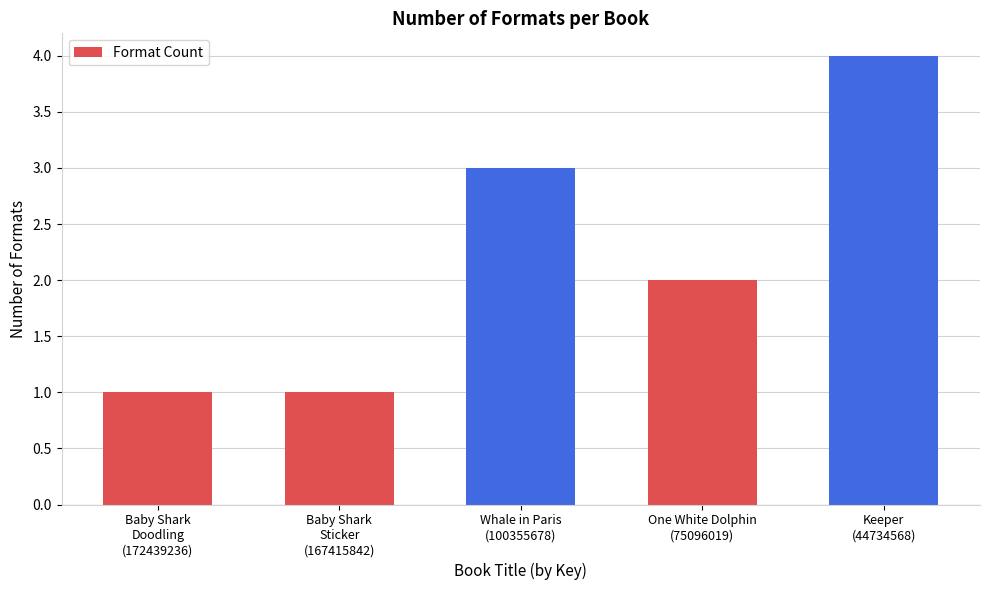

Approximately how many times larger is the value at Keeper
(44734568) compared to One White Dolphin
(75096019)?

2.0